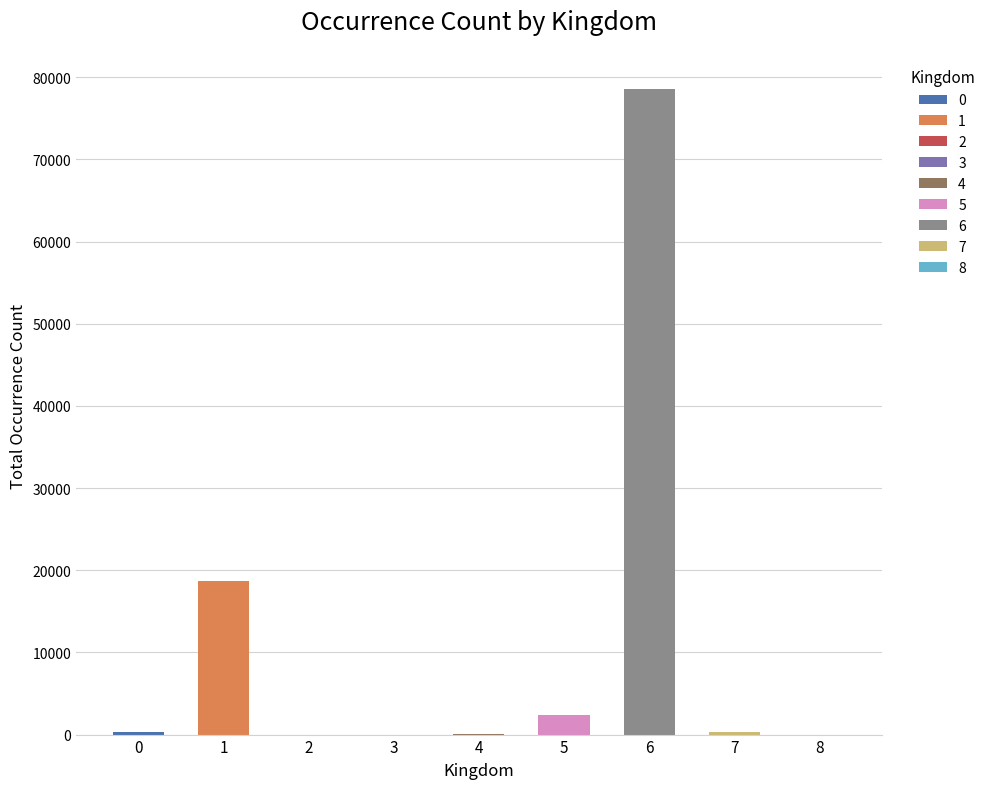

Where does the data first go above 355?

1